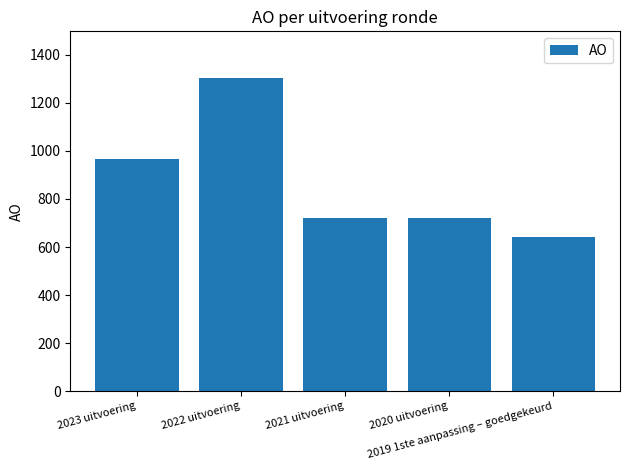

What is the maximum value shown in the chart?

1302